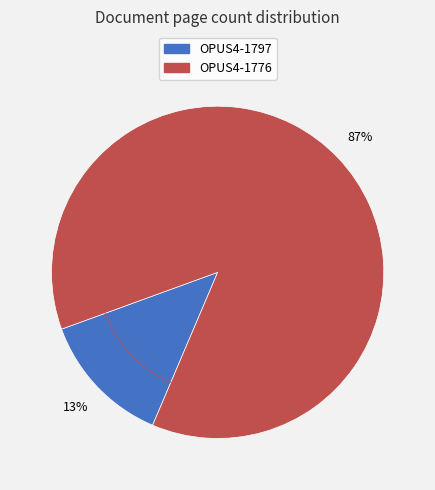

How many segments does this pie chart have?

2